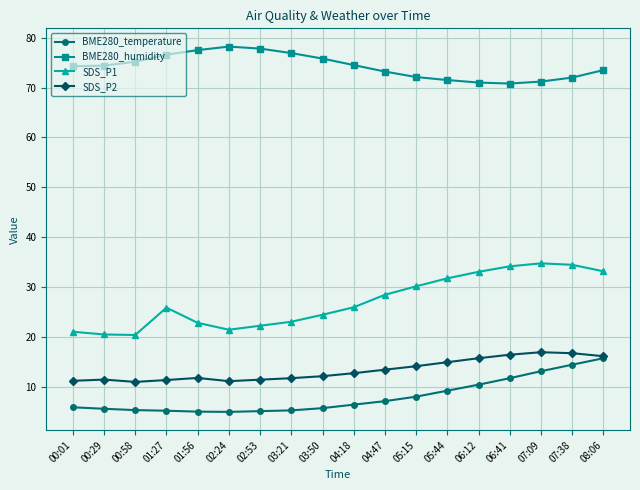

True or false: BME280_humidity has a value of 76.6 at 01:27.

True